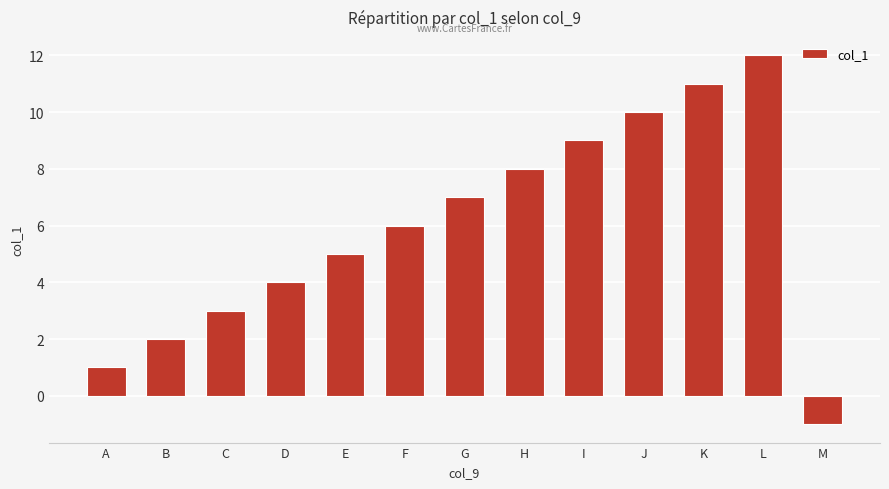

How many values are below zero?

1